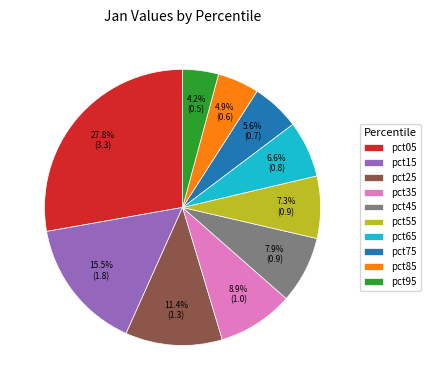

To the nearest percent, what is the difference between the largest and smallest slice percentages?

24%